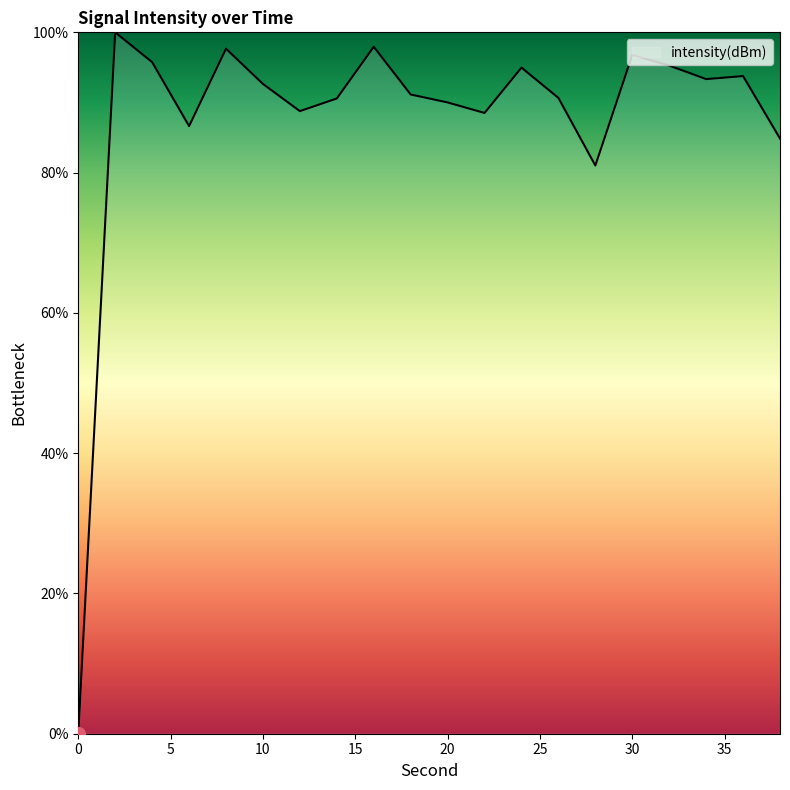

What is the maximum value shown in the chart?

100.0